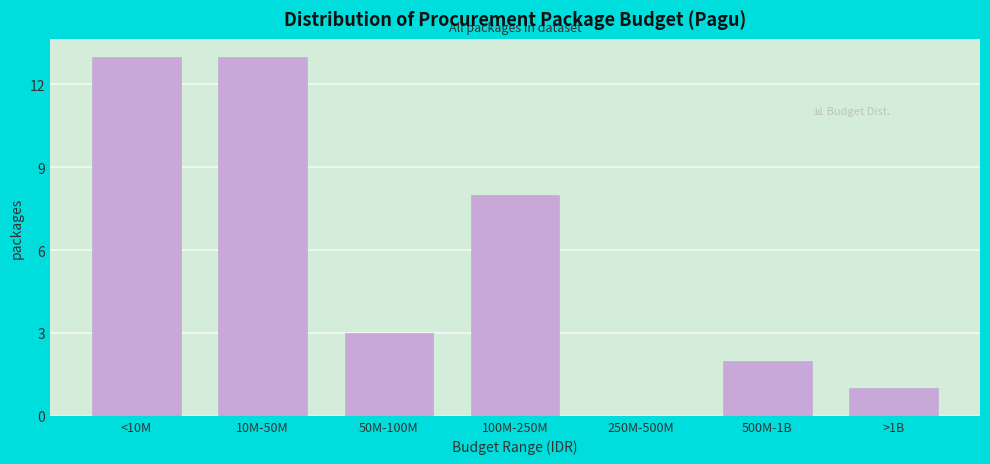

Reading right to left, transcribe all the data shown in this chart.

>1B=1	500M-1B=2	250M-500M=0	100M-250M=8	50M-100M=3	10M-50M=13	<10M=13